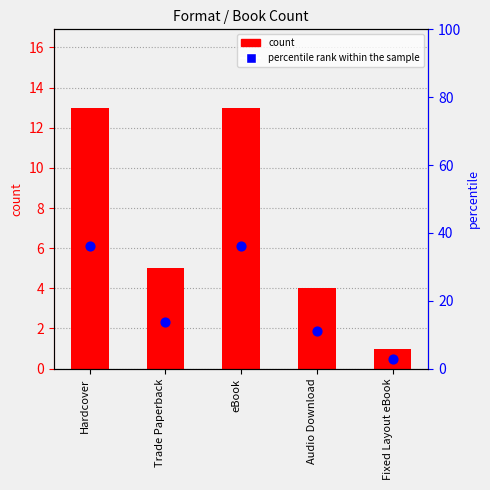

Which series contains the highest Y value?

percentile rank within the sample